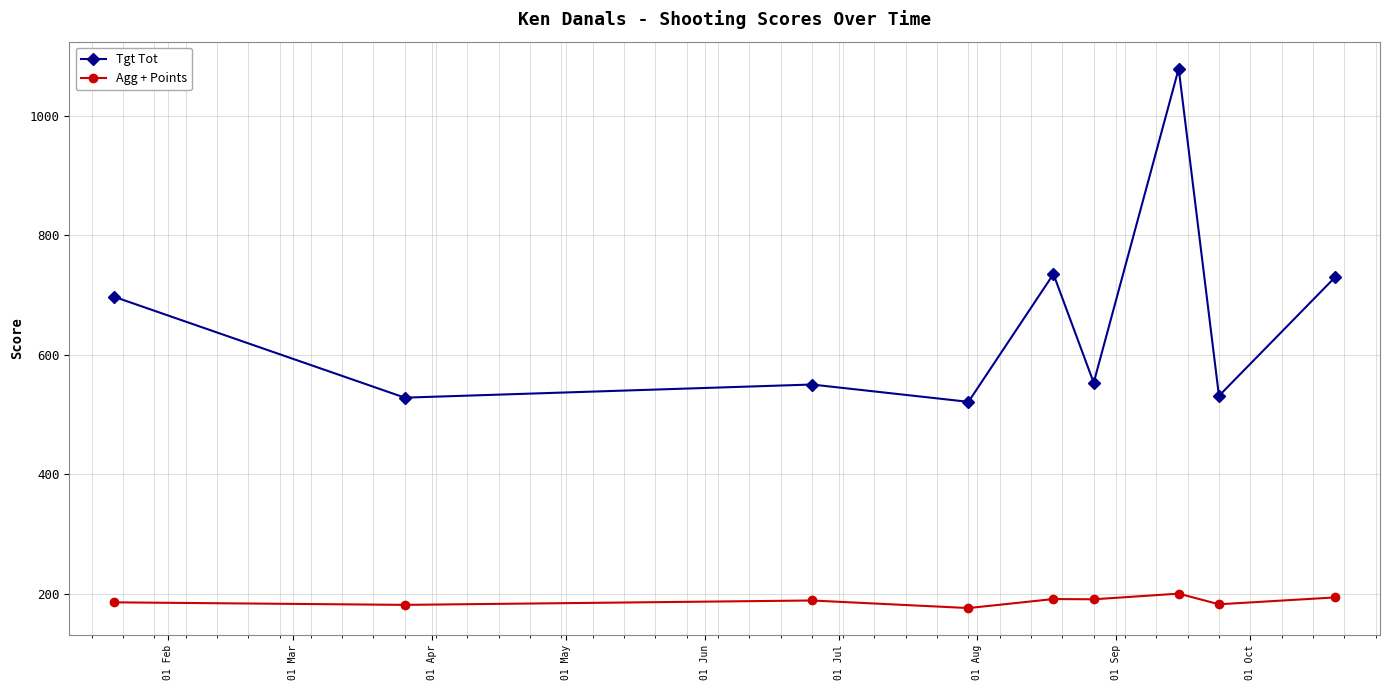

Which series has the largest range (max minus min)?

Tgt Tot